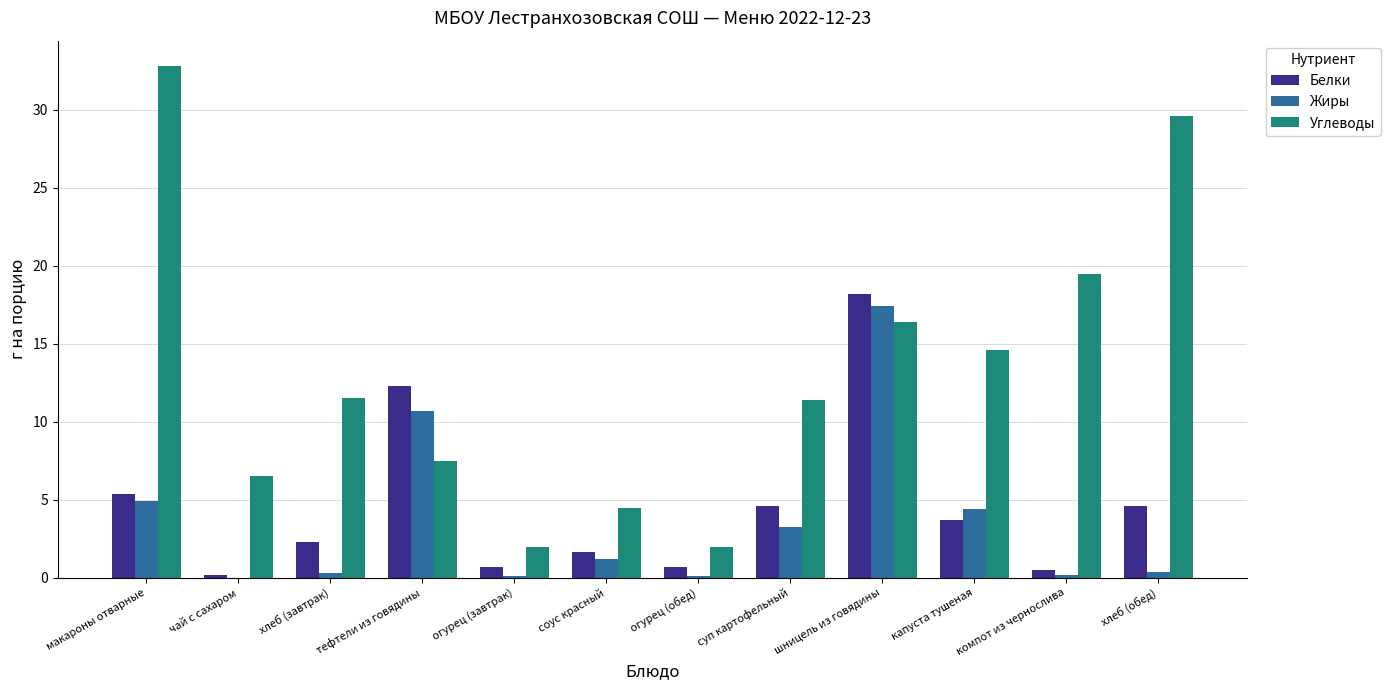

Which series changed the most between макароны отварные and огурец (завтрак)?

Углеводы